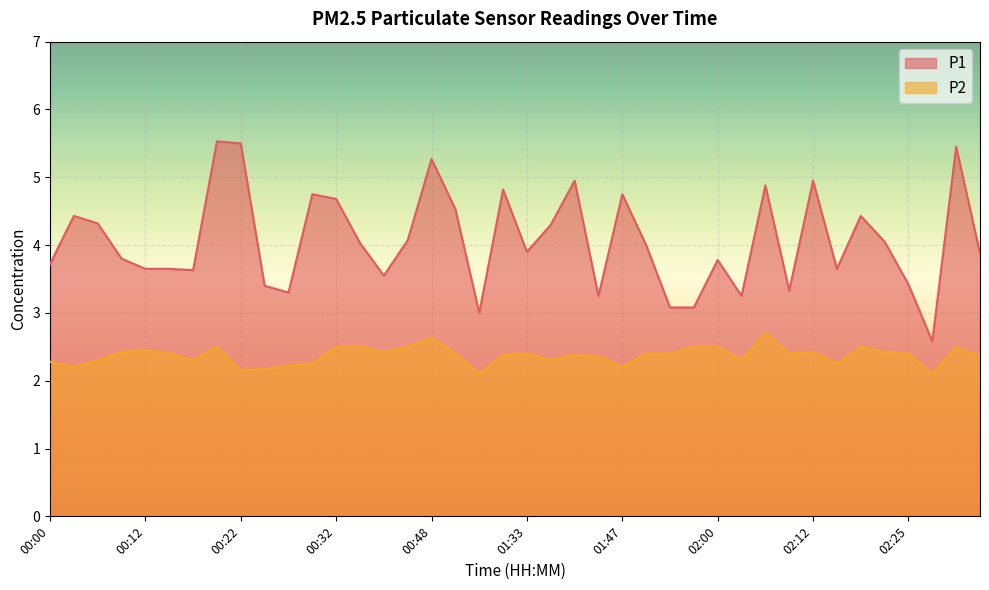

Is the value of P1 at 02:05 greater than the value of P2 at 02:25?

Yes